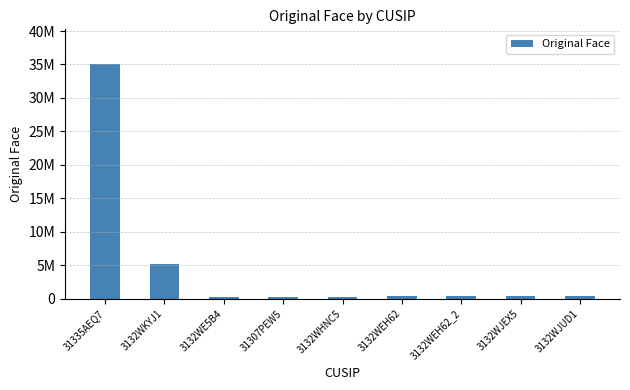

Are the bars horizontal?

No